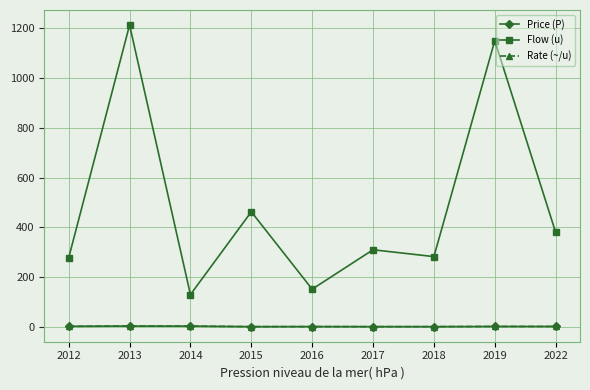

Which category has the highest value in the Flow (u) series?

2013